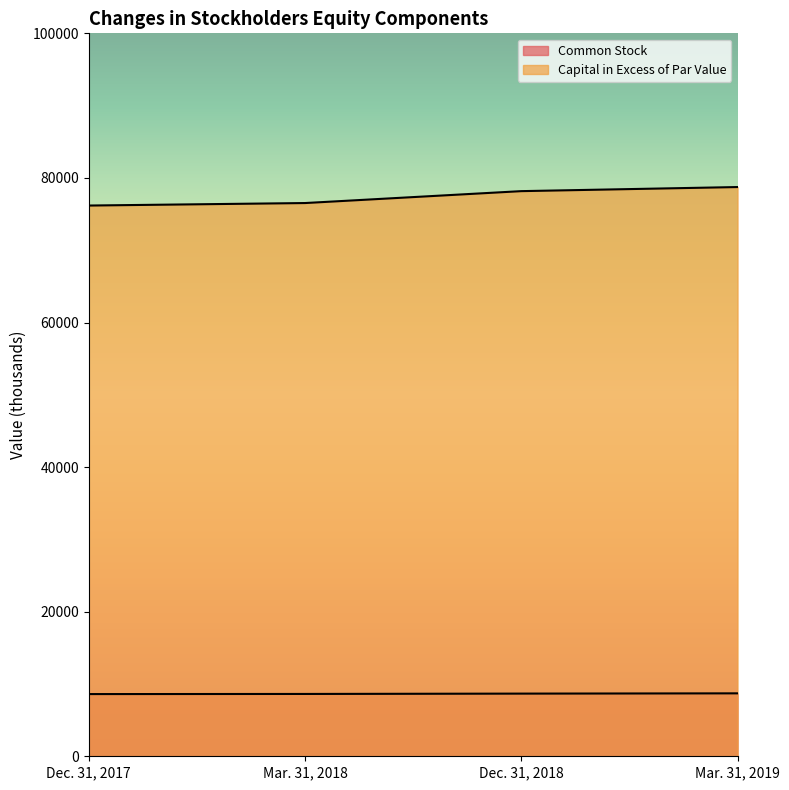

How many lines are shown in the chart?

2